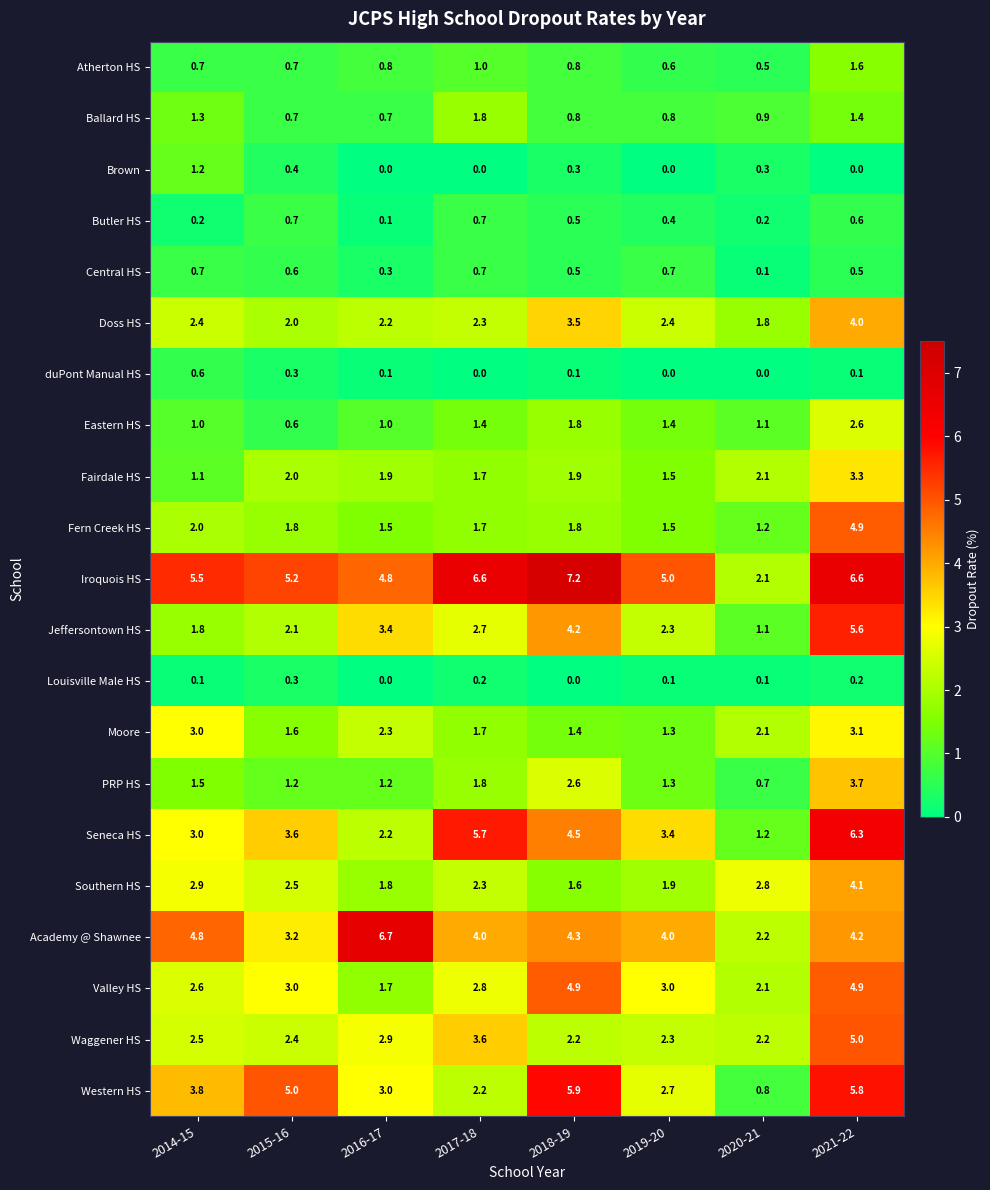

What value does the Western HS series have at 2019-20?

2.7